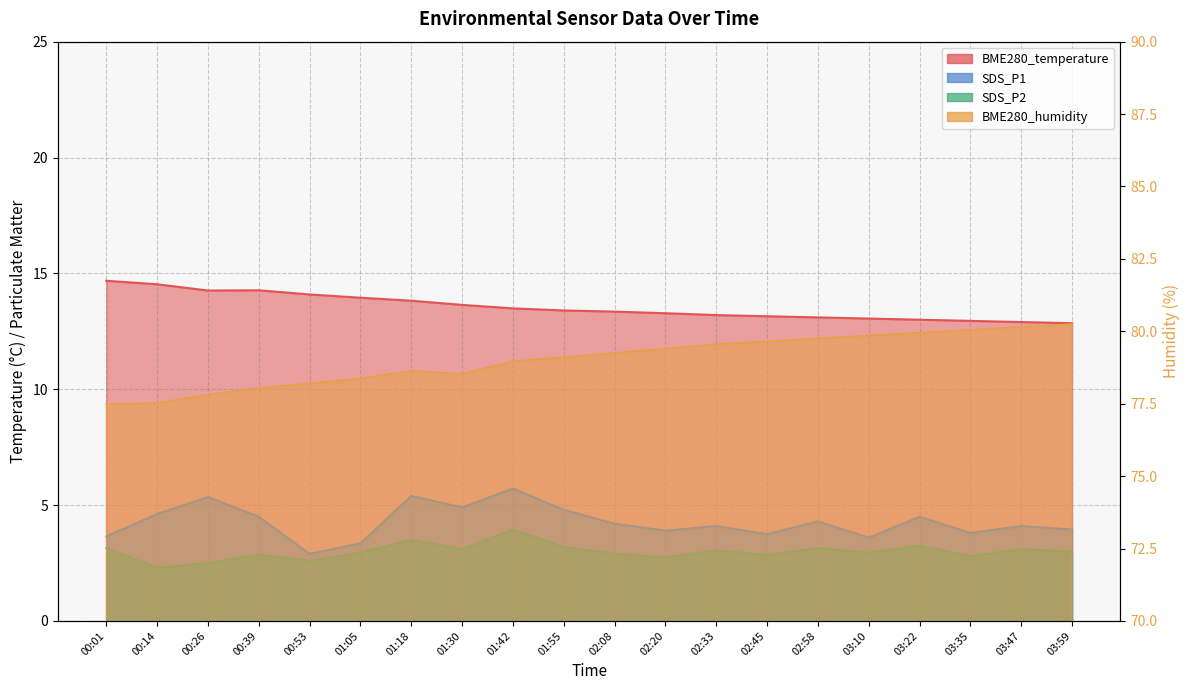

Reading right to left, list all the values displayed in this chart.

BME280_temperature: 03:59=12.8	03:47=12.9	03:35=12.9	03:22=13.0	03:10=13.1	02:58=13.1	02:45=13.2	02:33=13.2	02:20=13.3	02:08=13.3	01:55=13.4	01:42=13.5	01:30=13.6	01:18=13.8	01:05=13.9	00:53=14.1	00:39=14.3	00:26=14.3	00:14=14.5	00:01=14.7
BME280_humidity: 03:59=80.2	03:47=80.2	03:35=80.0	03:22=80.0	03:10=79.8	02:58=79.8	02:45=79.7	02:33=79.5	02:20=79.4	02:08=79.2	01:55=79.1	01:42=79.0	01:30=78.5	01:18=78.6	01:05=78.4	00:53=78.2	00:39=78.0	00:26=77.8	00:14=77.5	00:01=77.5
SDS_P1: 03:59=4.0	03:47=4.1	03:35=3.8	03:22=4.5	03:10=3.6	02:58=4.3	02:45=3.8	02:33=4.1	02:20=3.9	02:08=4.2	01:55=4.8	01:42=5.7	01:30=4.9	01:18=5.4	01:05=3.4	00:53=2.9	00:39=4.5	00:26=5.3	00:14=4.6	00:01=3.6
SDS_P2: 03:59=3.0	03:47=3.1	03:35=2.8	03:22=3.2	03:10=3.0	02:58=3.1	02:45=2.9	02:33=3.0	02:20=2.8	02:08=2.9	01:55=3.2	01:42=4.0	01:30=3.1	01:18=3.5	01:05=3.0	00:53=2.6	00:39=2.9	00:26=2.5	00:14=2.3	00:01=3.1